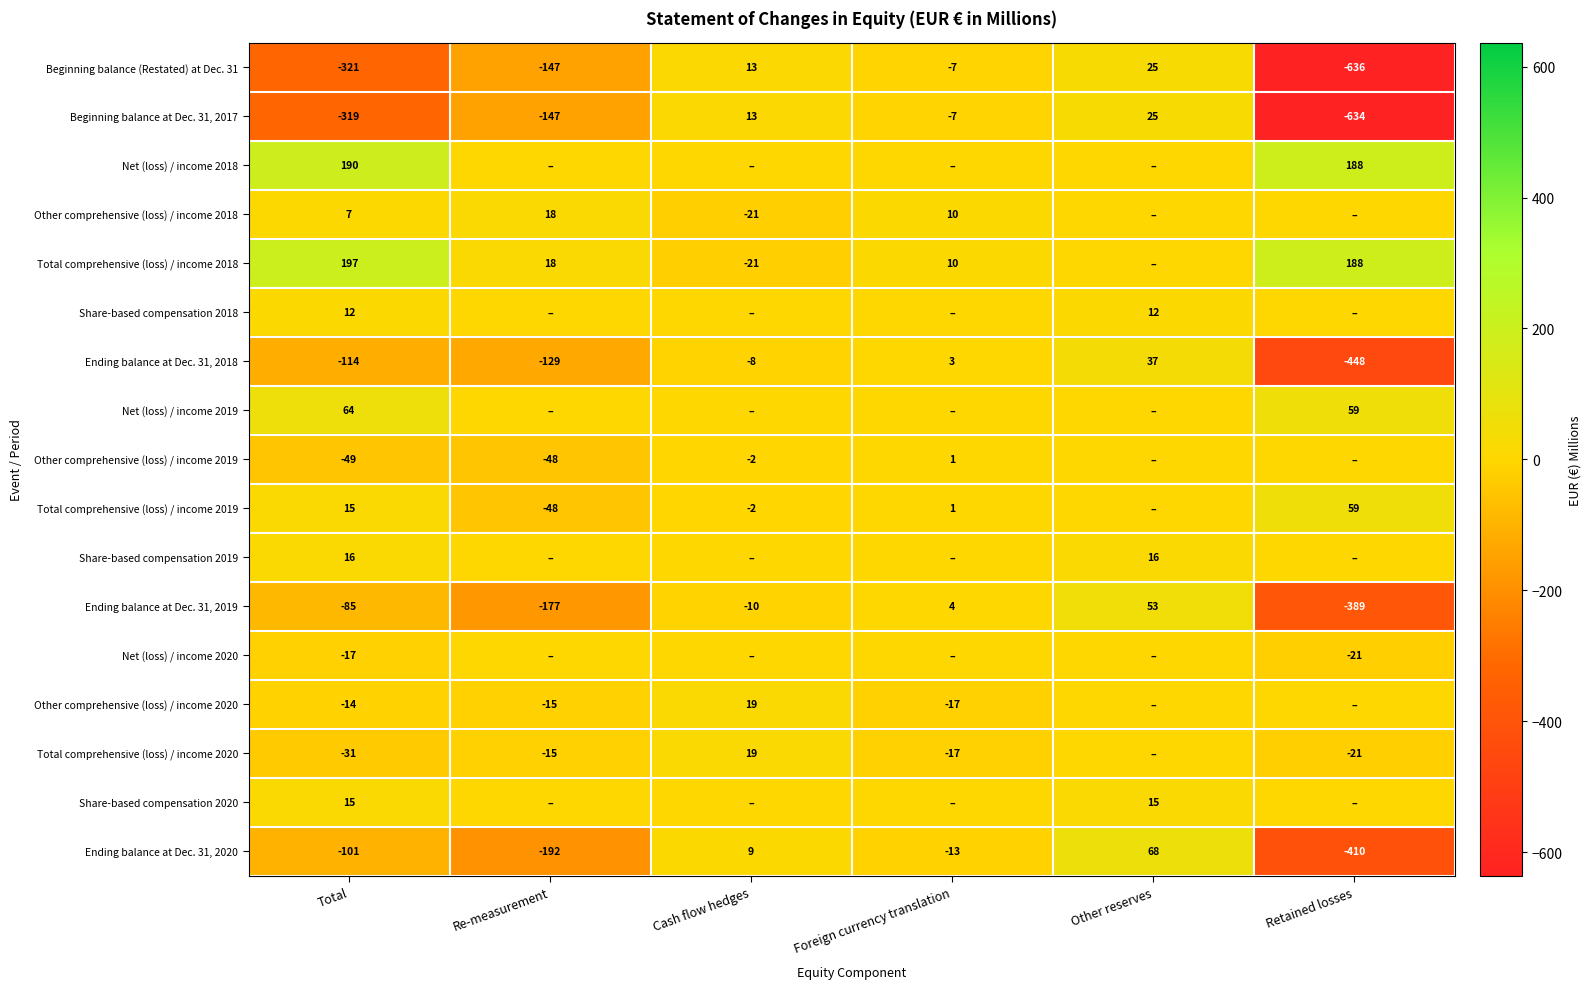

Where is Beginning balance at Dec. 31, 2017 nearest to the value -304?

Total